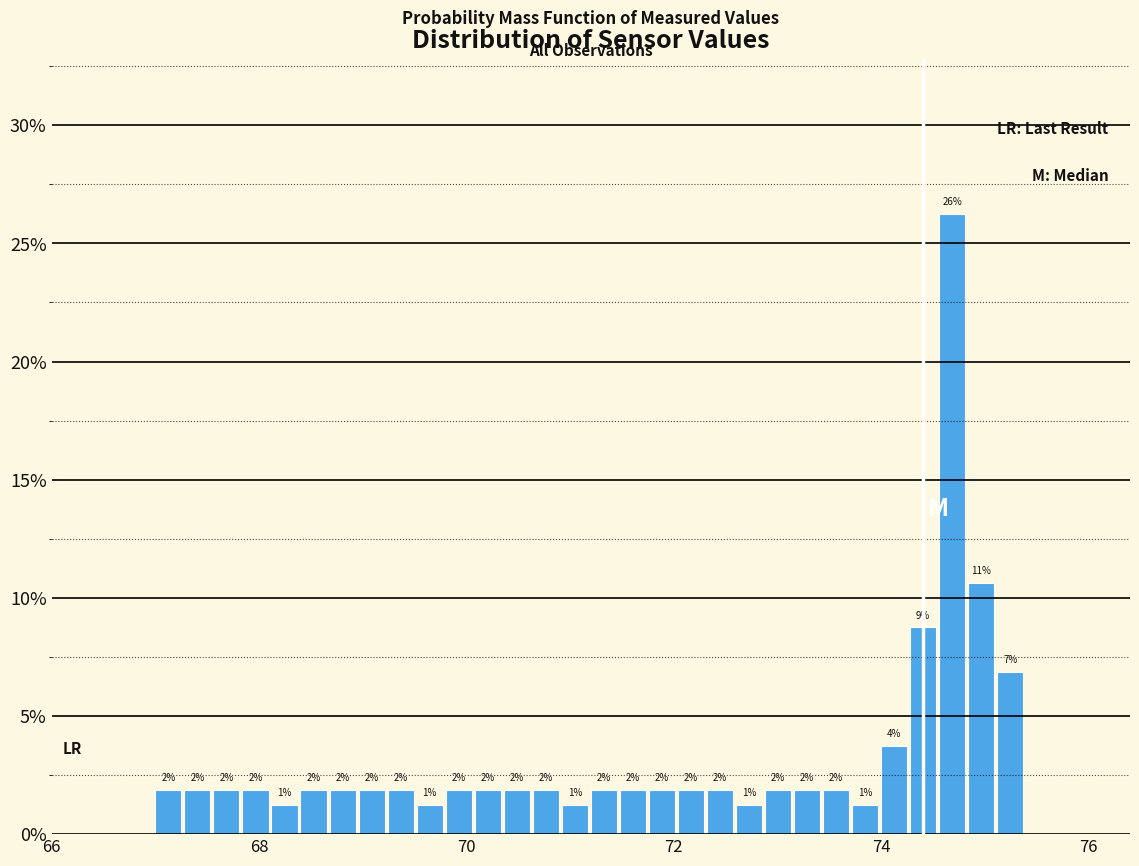

Read against the x-axis, roughly where is the centre of the tallest bar?

74.6